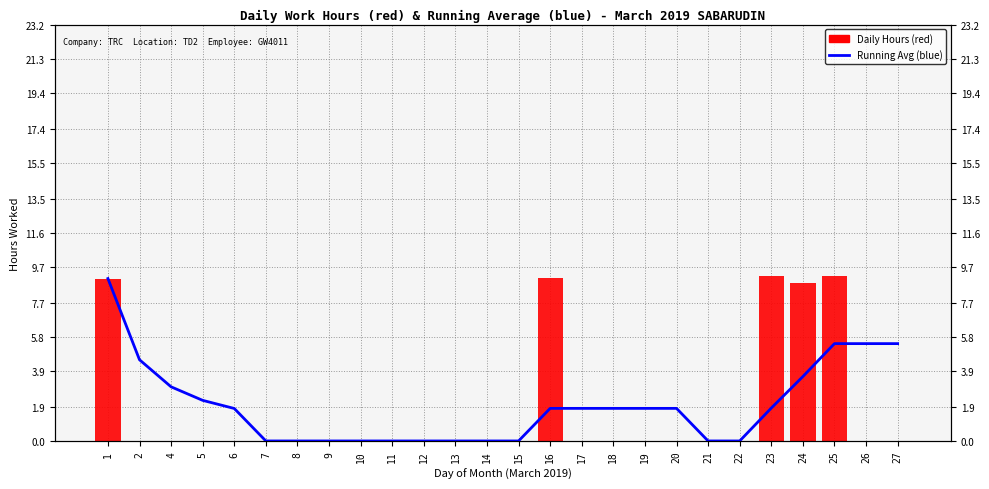

Which series has the widest spread of values?

Daily Hours